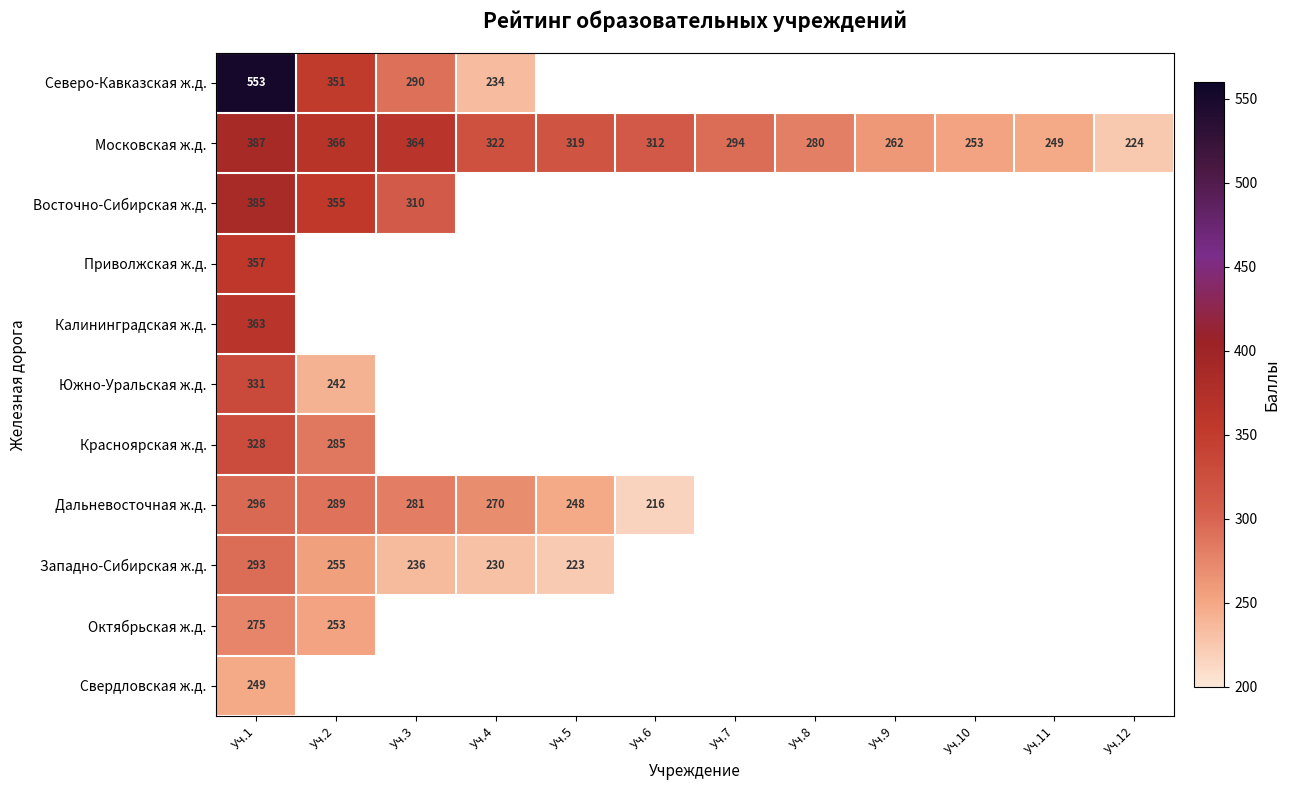

Rank the series by their maximum value, from highest to lowest.

Северо-Кавказская ж.д., Московская ж.д., Восточно-Сибирская ж.д., Калининградская ж.д., Приволжская ж.д., Южно-Уральская ж.д., Красноярская ж.д., Дальневосточная ж.д., Западно-Сибирская ж.д., Октябрьская ж.д., Свердловская ж.д.